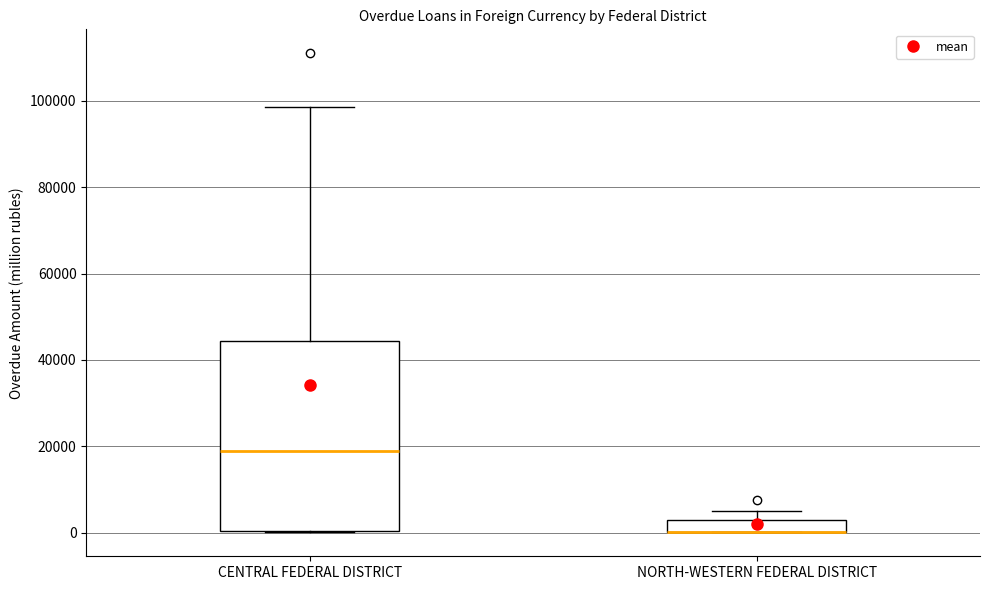

Where does the upper whisker of the box for NORTH-WESTERN FEDERAL DISTRICT end on the y-axis? The values are not printed on the chart, so give them approximately, as read against the axis.

6000